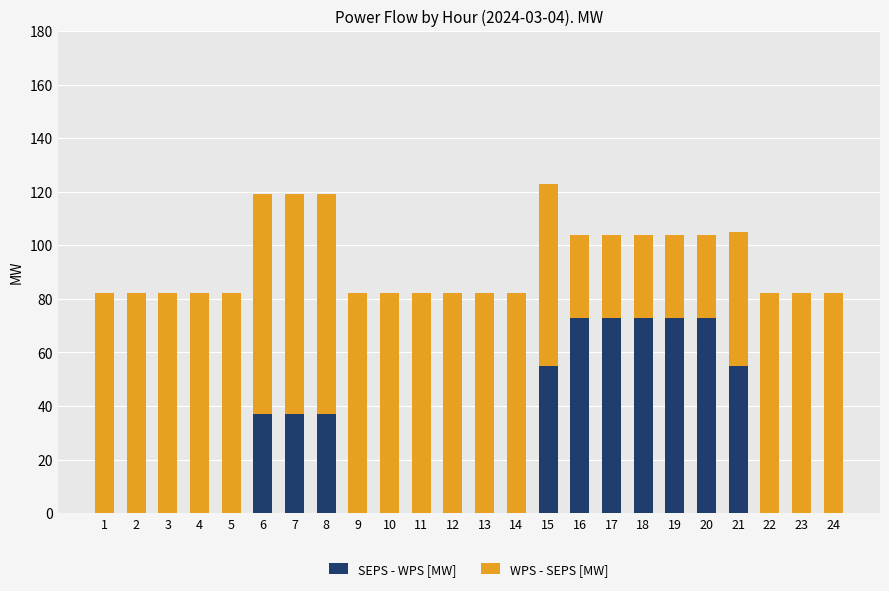

What is the total value across all series at 9?

82